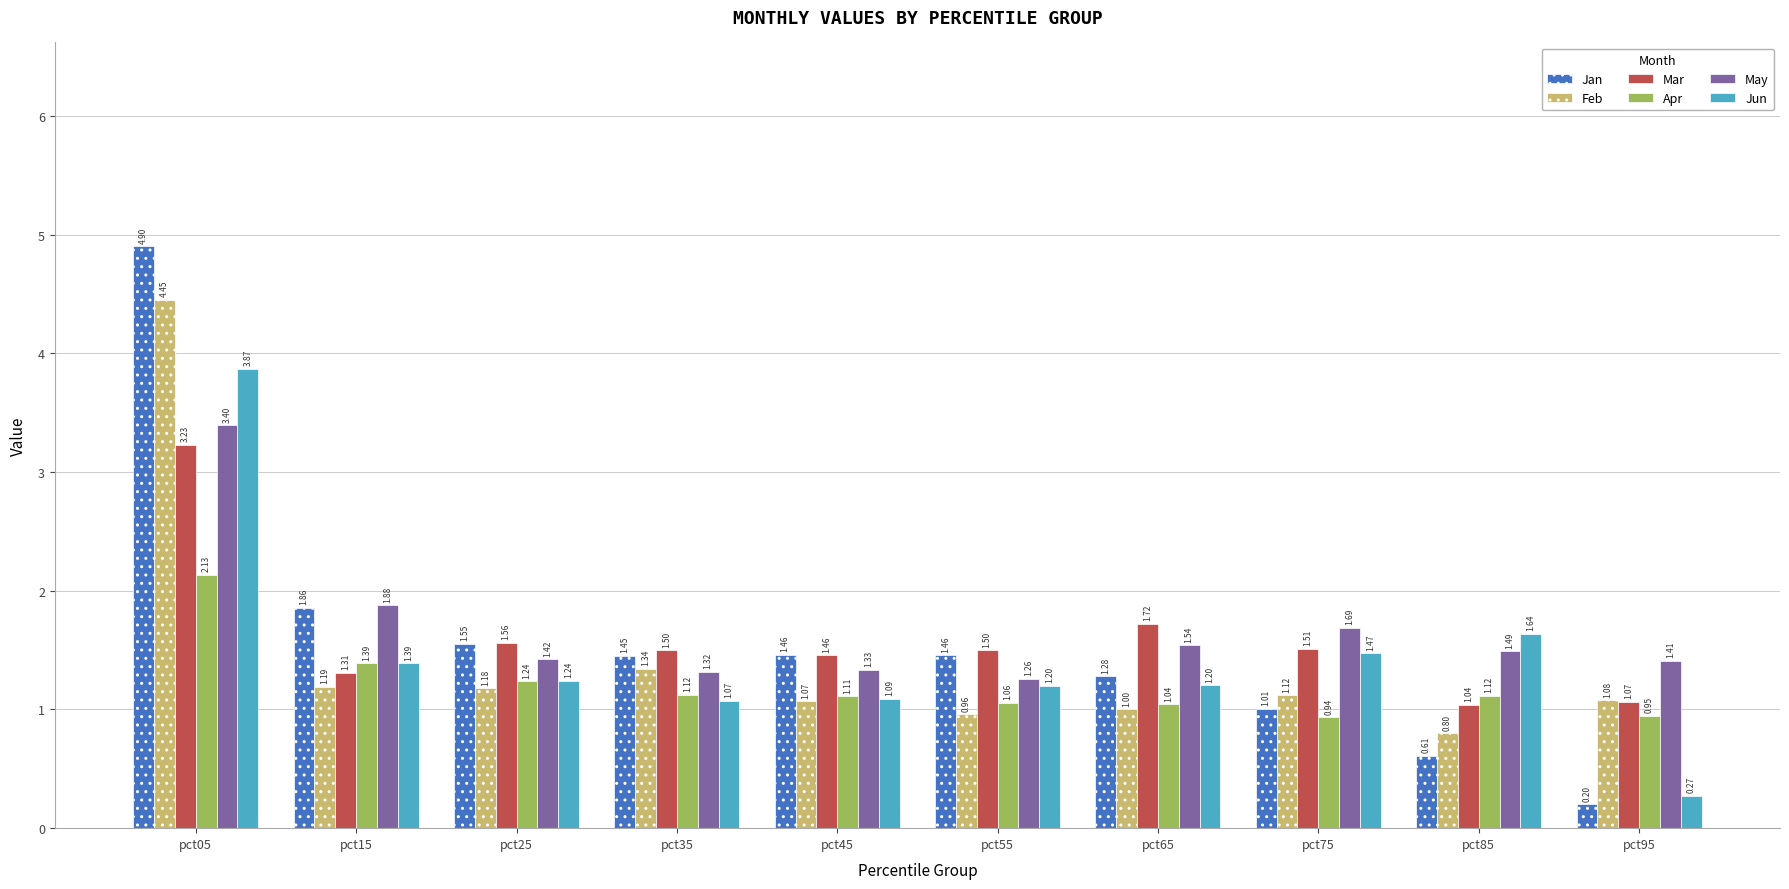

Rank the series by their maximum value, from highest to lowest.

Jan, Feb, Jun, May, Mar, Apr